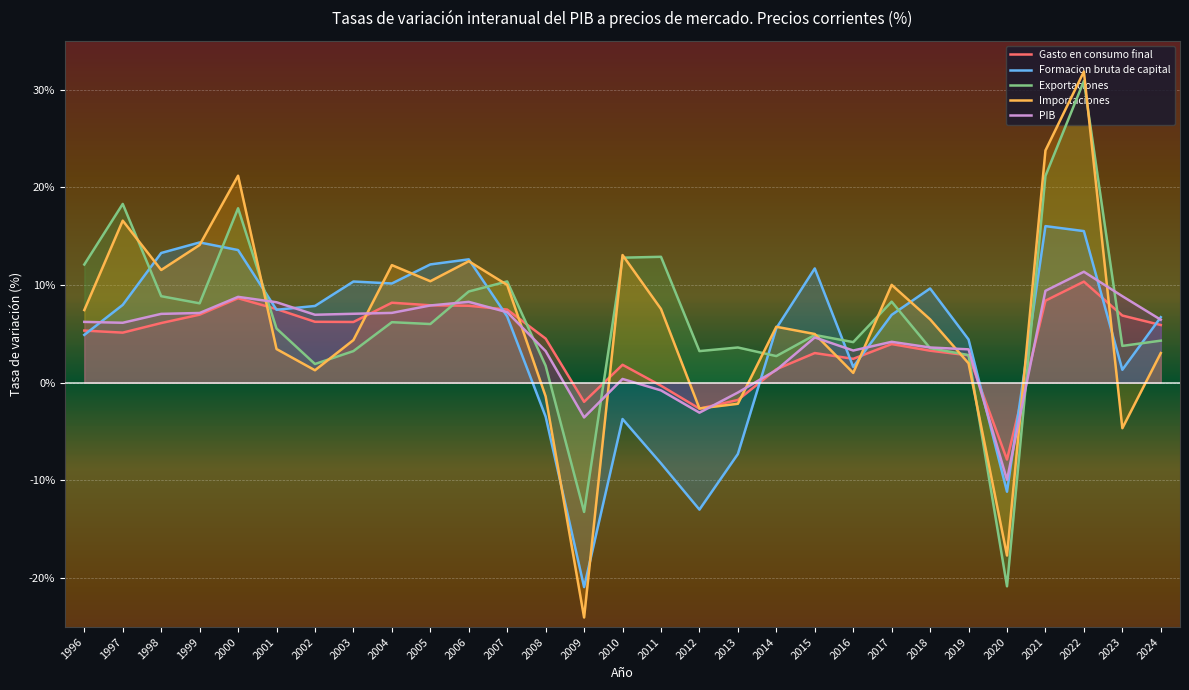

How many values in PIB are below zero?

5